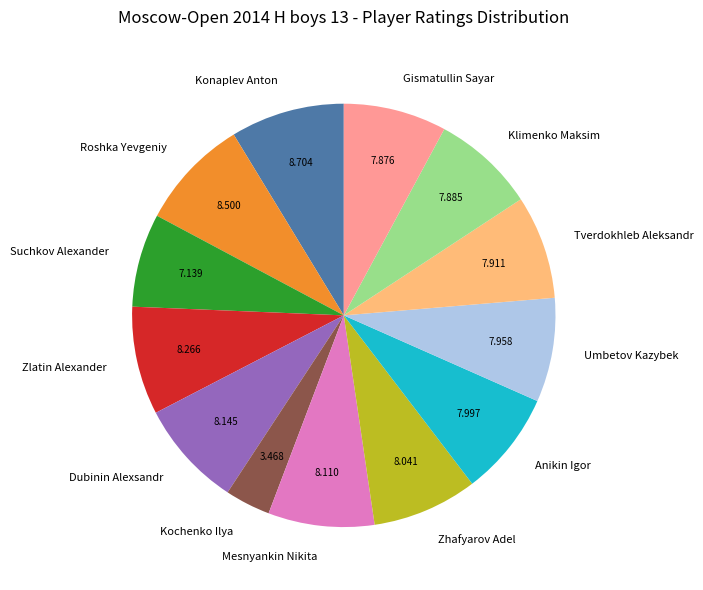

Is there any slice that represents more than half of the pie?

No